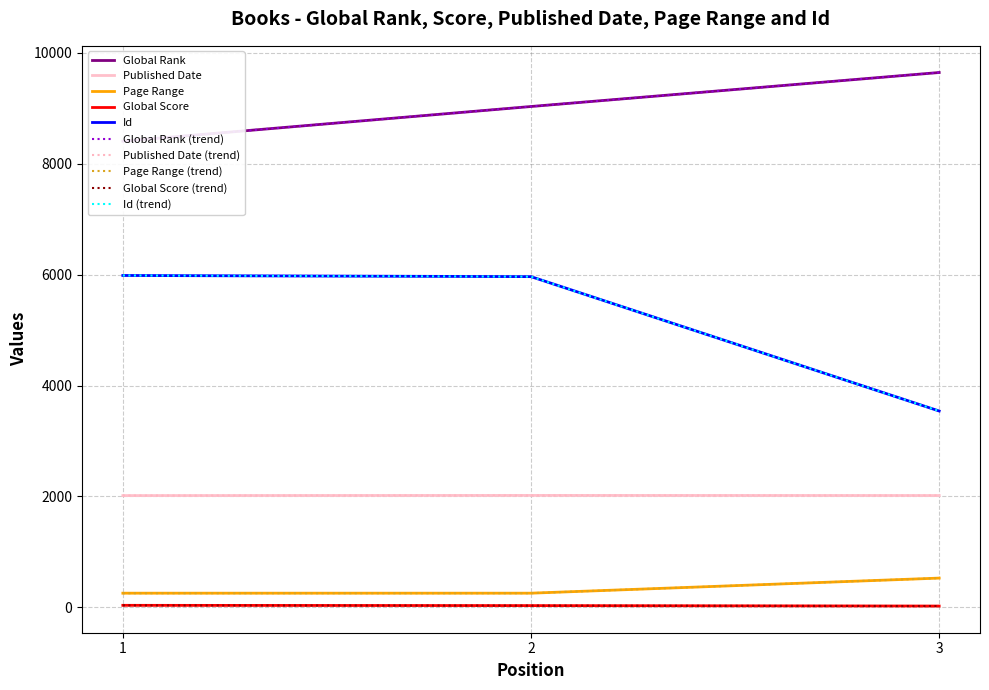

What is the maximum value shown in the chart?

9645